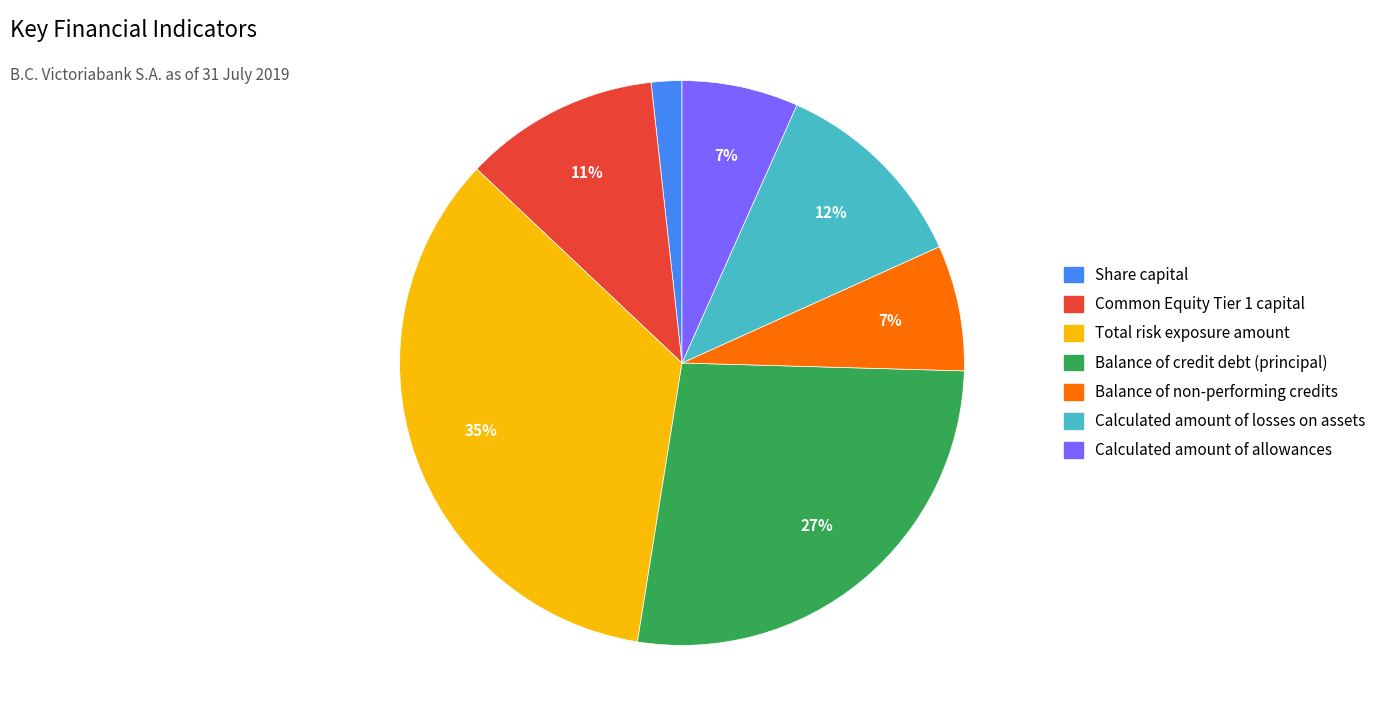

How many segments does this pie chart have?

7